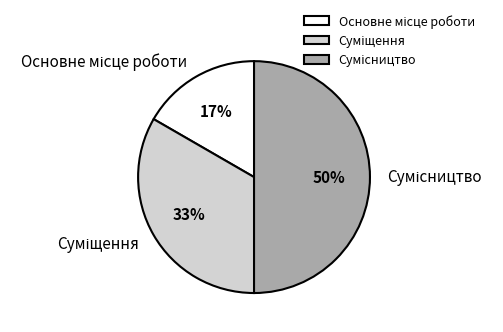

To the nearest percent, what is the average slice percentage?

33%